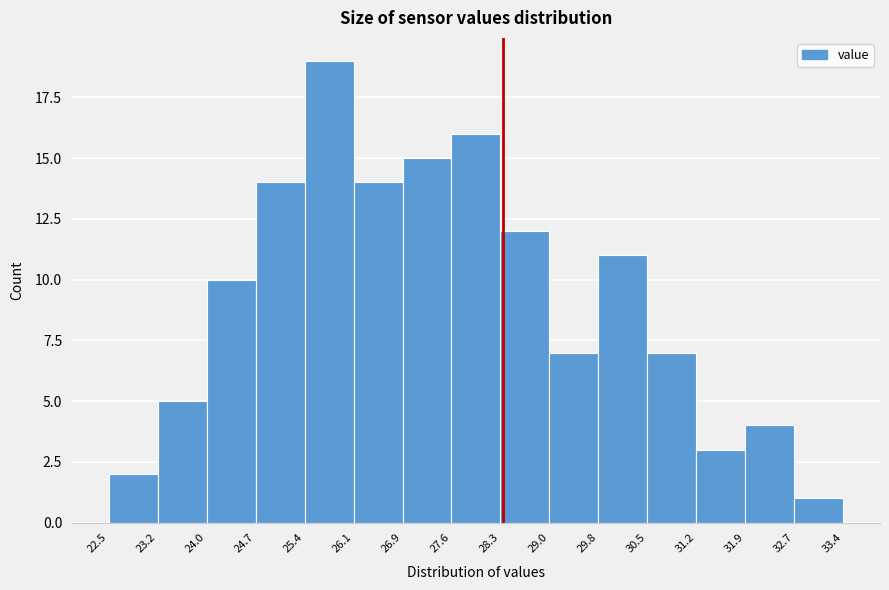

Reading left to right, transcribe this chart: for each bar, give the range it covers on the x-axis and its height. The values are not printed on the chart, so give them approximately, as read against the axis.

22.5 to 23.2: 2
23.2 to 24.0: 5
24.0 to 24.7: 10
24.7 to 25.4: 14
25.4 to 26.1: 19
26.1 to 26.9: 14
26.9 to 27.6: 15
27.6 to 28.3: 16
28.3 to 29.0: 12
29.0 to 29.8: 7
29.8 to 30.5: 11
30.5 to 31.2: 7
31.2 to 31.9: 3
31.9 to 32.7: 4
32.7 to 33.4: 1